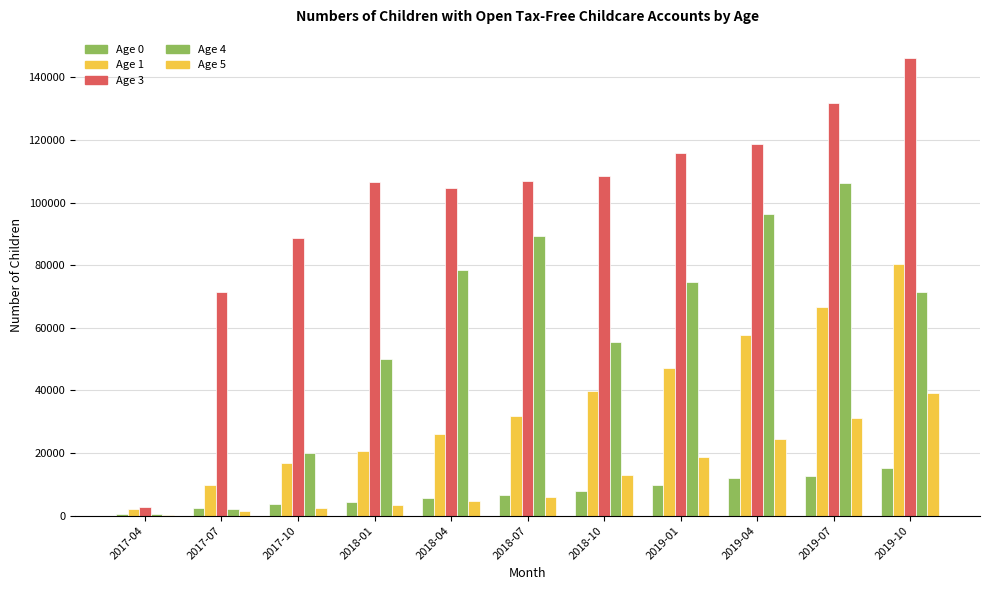

How many groups of bars are there?

11